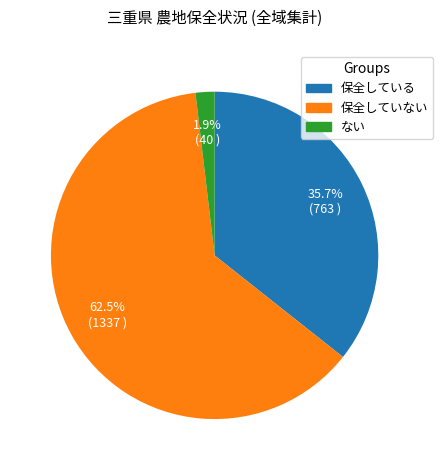

Rank the categories by value from highest to lowest.

保全していない, 保全している, ない